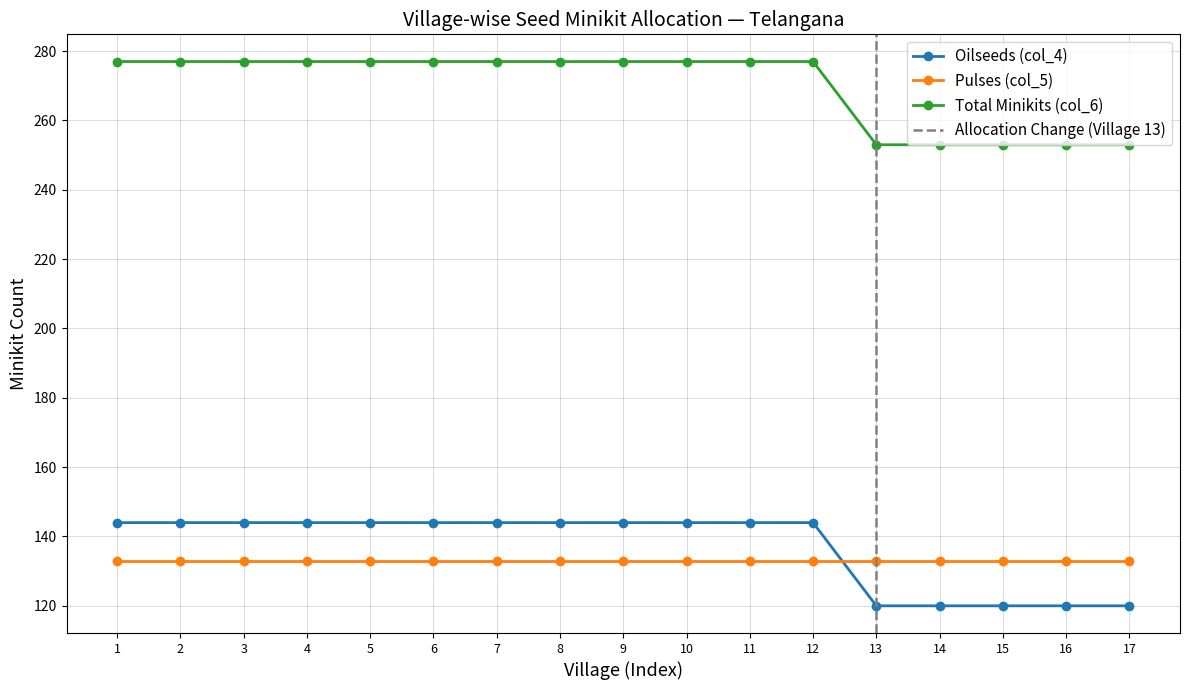

The Total Minikits (col_6) series shows 253 at 16. True or false?

True